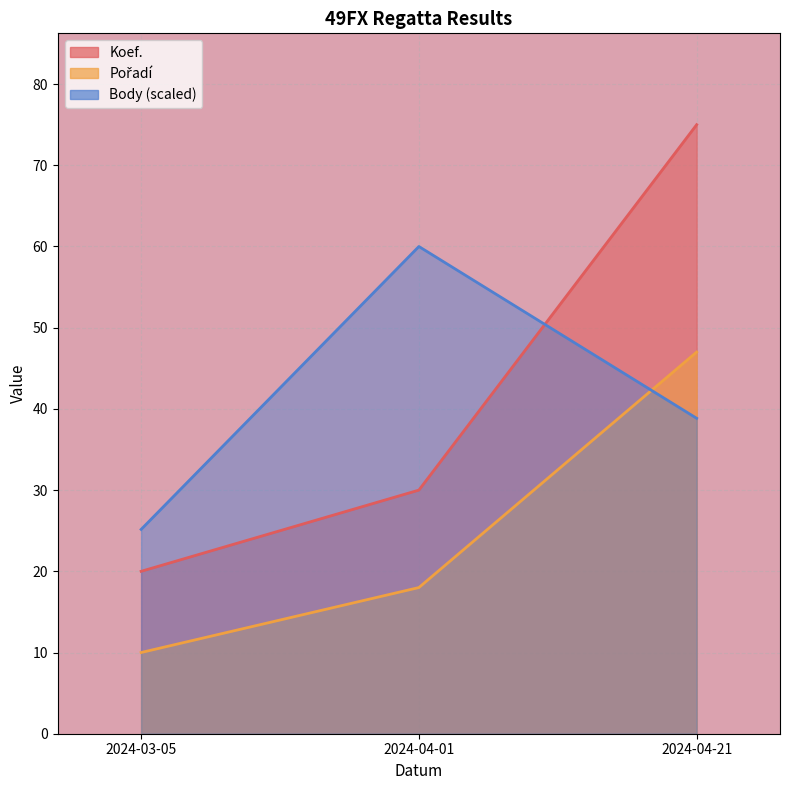

What is the approximate value of Koef. at 2024-03-05?

20.0